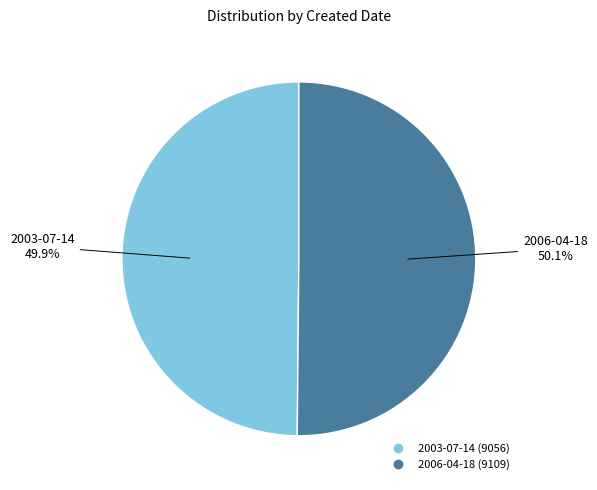

Is there any slice that represents more than half of the pie?

Yes